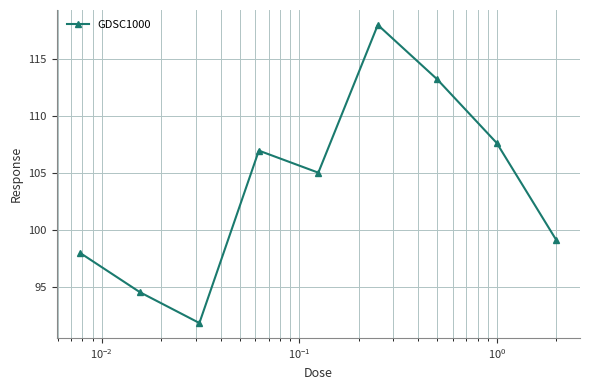

What is the maximum value shown in the chart?

118.0